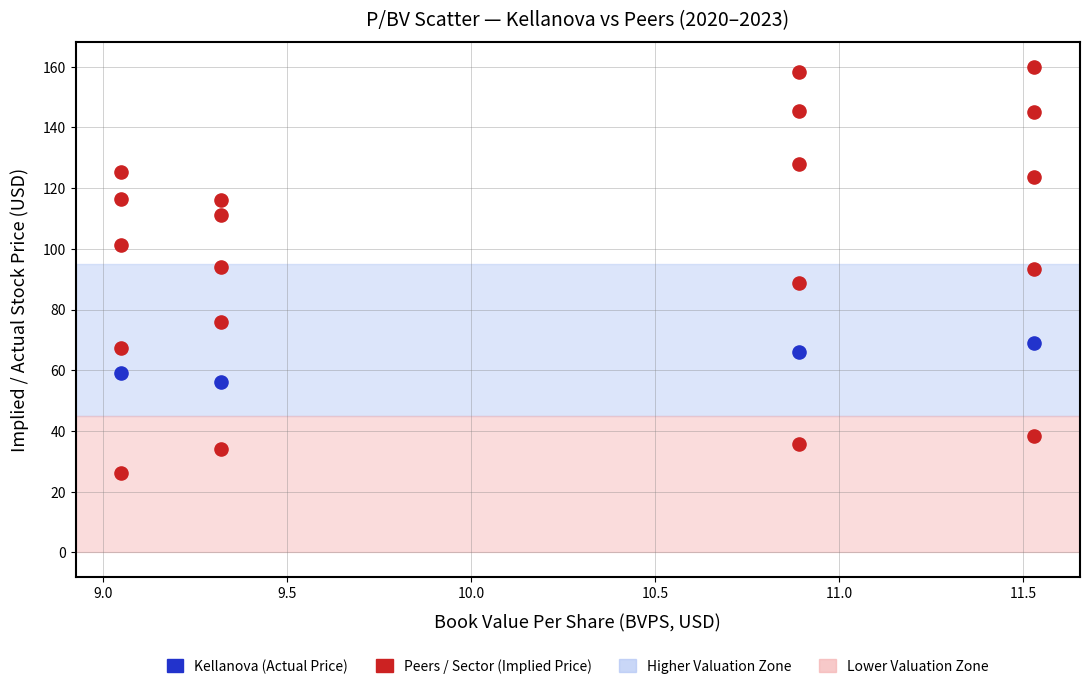

Count the number of points in this scatter plot.

24